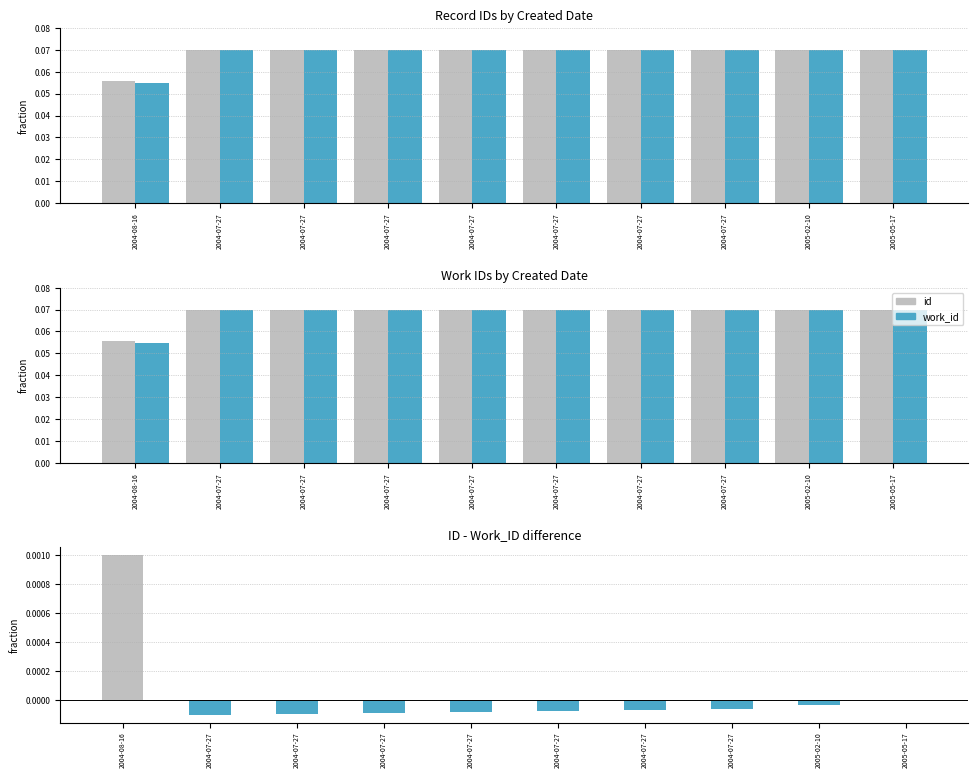

Between 2005-02-10 and 2004-07-27, which is larger?

2005-02-10